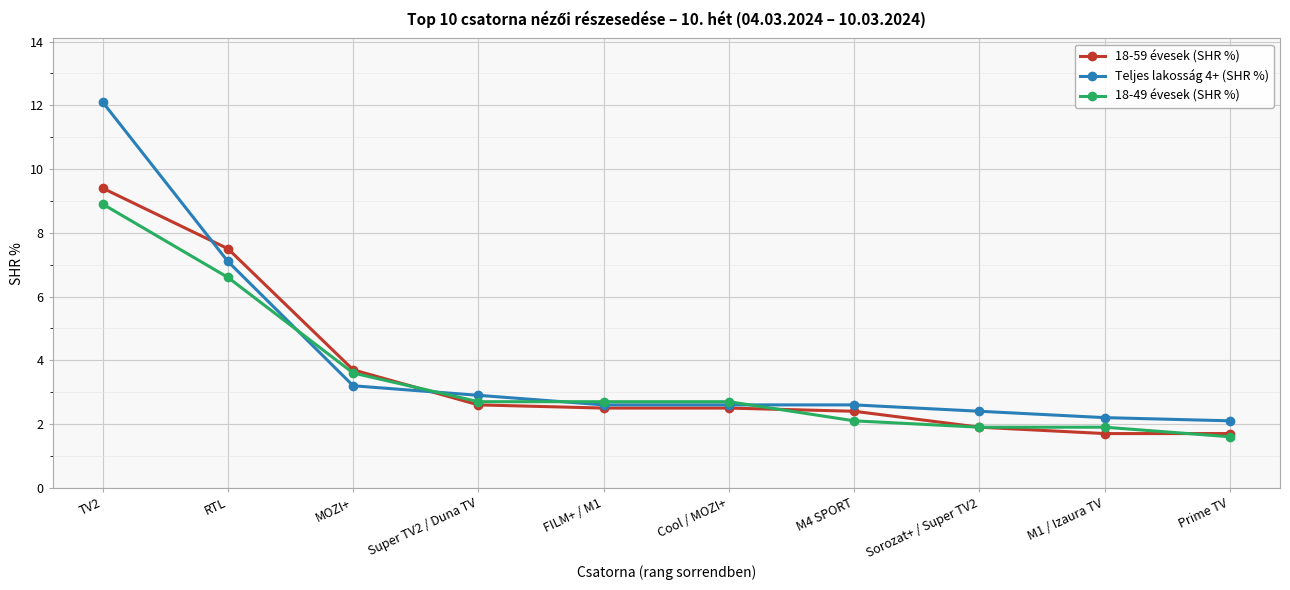

What position from the right is Cool / MOZI+?

5